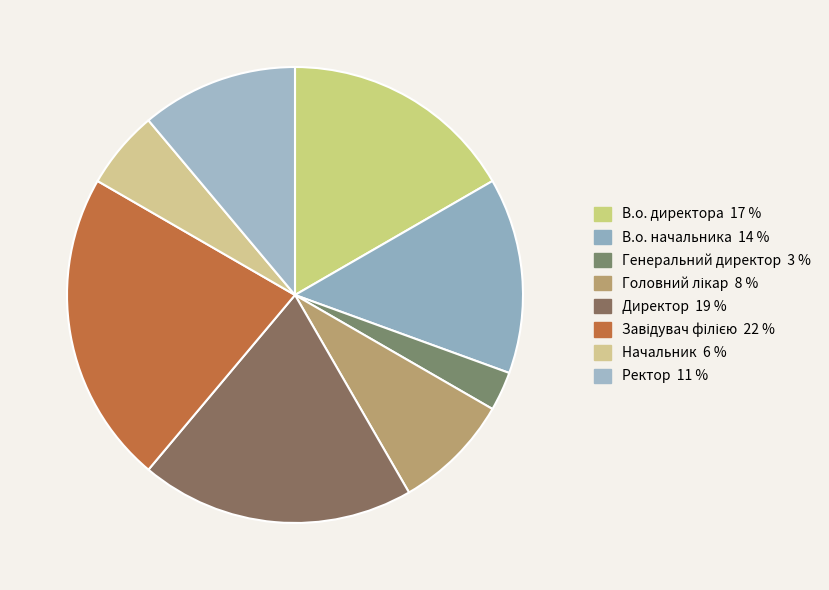

How many slices are in this pie chart?

8